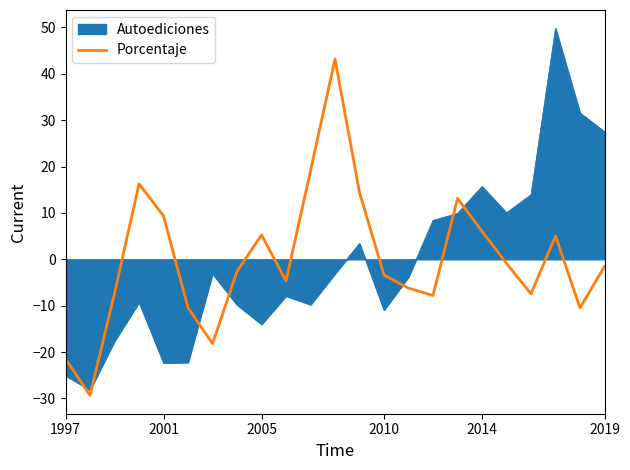

After their last crossing, which series has the higher values: Porcentaje or Autoediciones?

Autoediciones